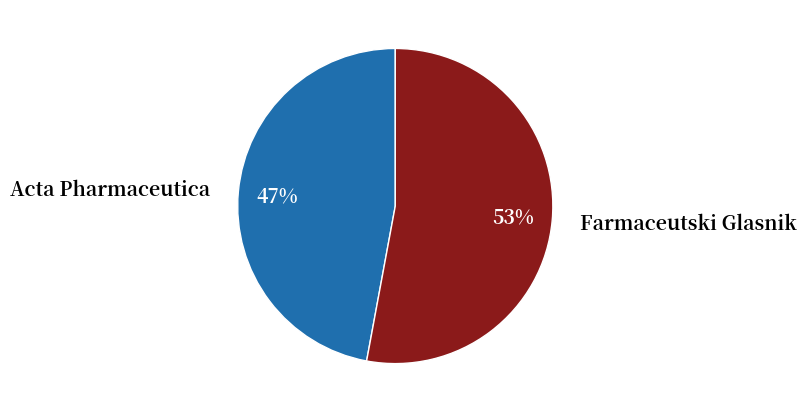

The Farmaceutski Glasnik slice represents 61% of the pie. True or false?

False